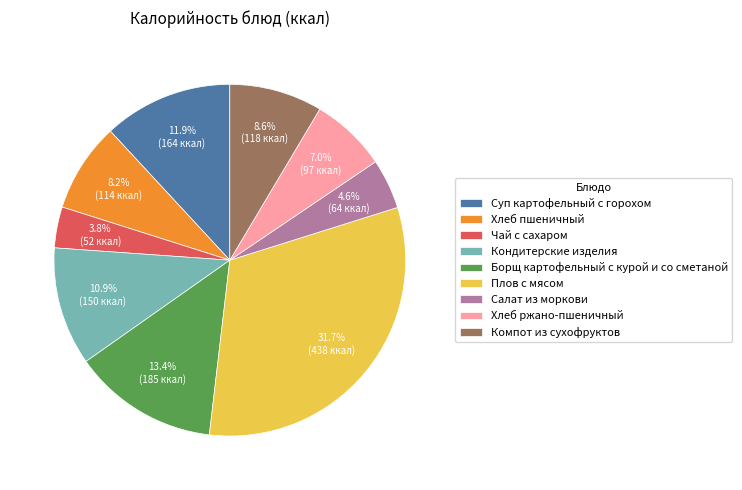

Which slice is the smallest?

Чай с сахаром